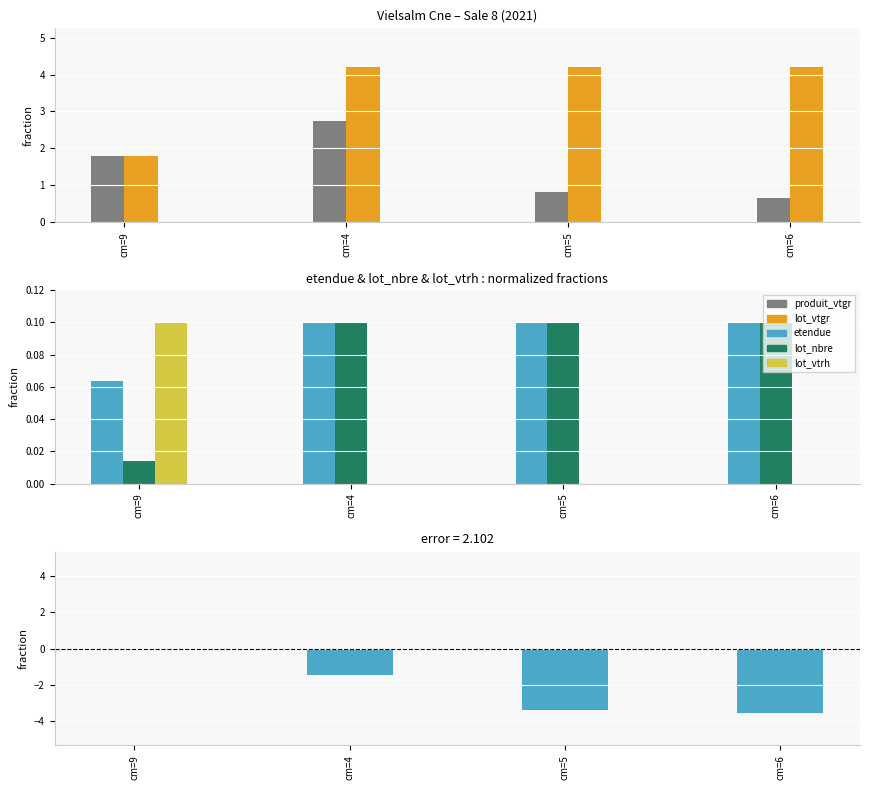

At which label is etendue closest to 0?

cm=9